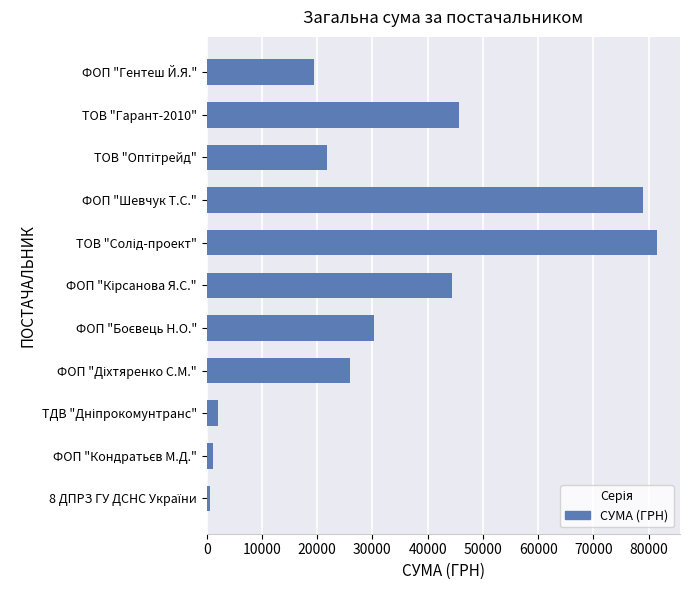

What is the sum of all values?

351965.9